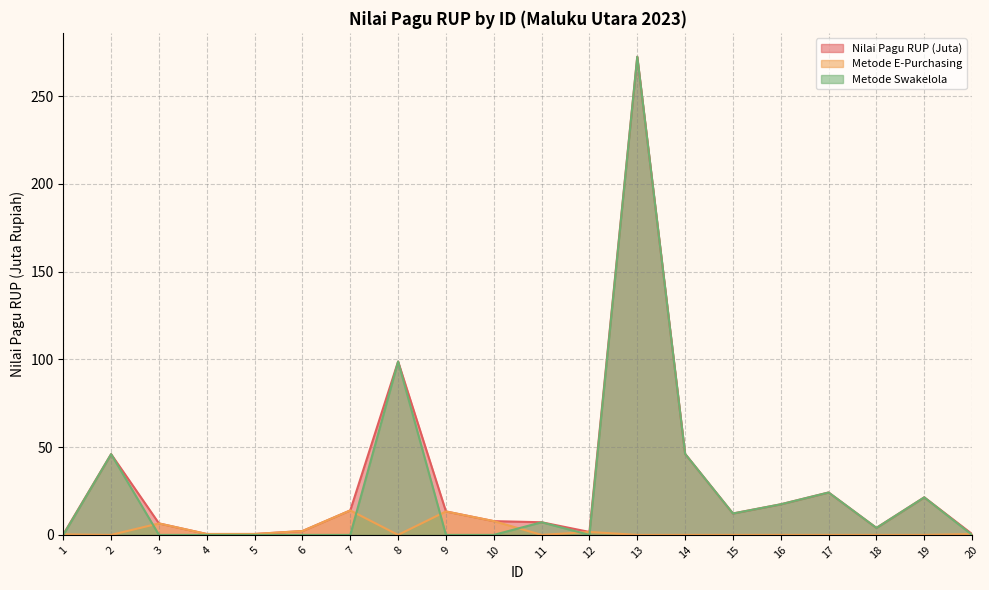

What is the difference between the second highest and minimum values in the Nilai Pagu RUP (Juta) series?

98.5